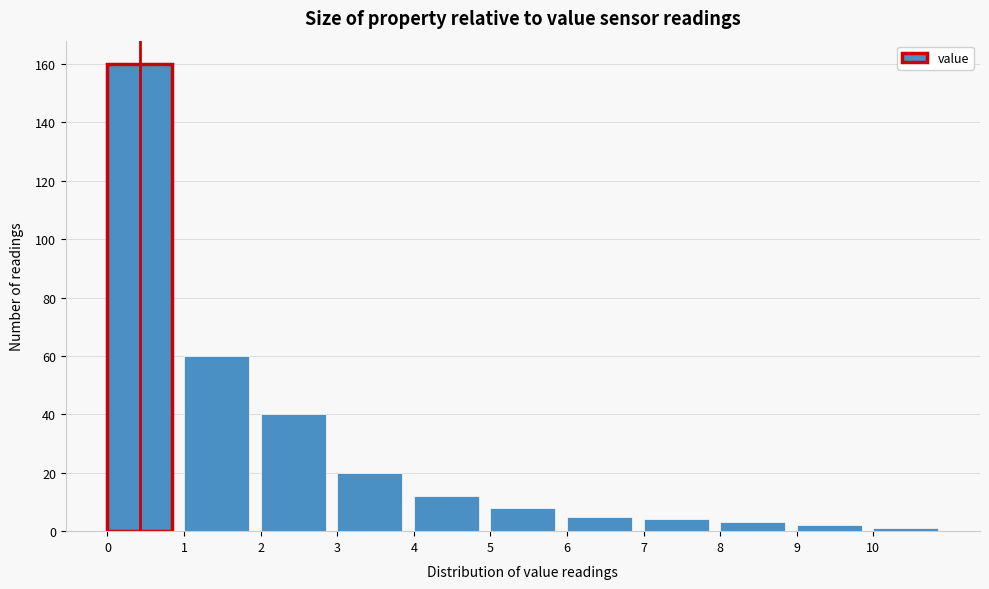

Reading left to right, transcribe this chart: for each bar, give the range it covers on the x-axis and its height. The values are not printed on the chart, so give them approximately, as read against the axis.

0 to 1: 160
1 to 2: 60
2 to 3: 40
3 to 4: 20
4 to 5: 12
5 to 6: 8
6 to 7: 6
7 to 8: 4
8 to 9: 4
9 to 10: 2
10 to 11: under 2